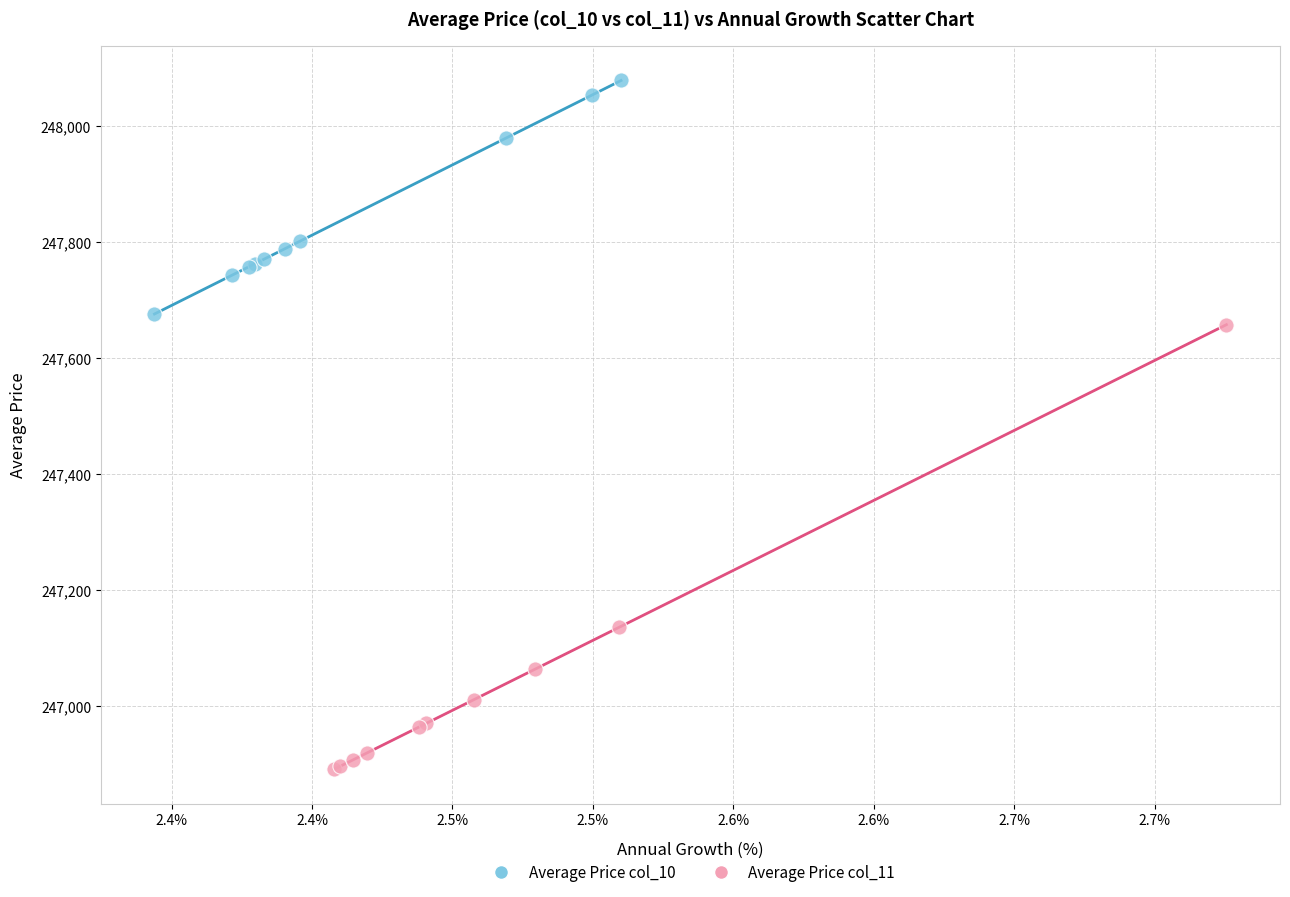

What are all the series names shown in the legend?

Average Price col_10, Average Price col_11